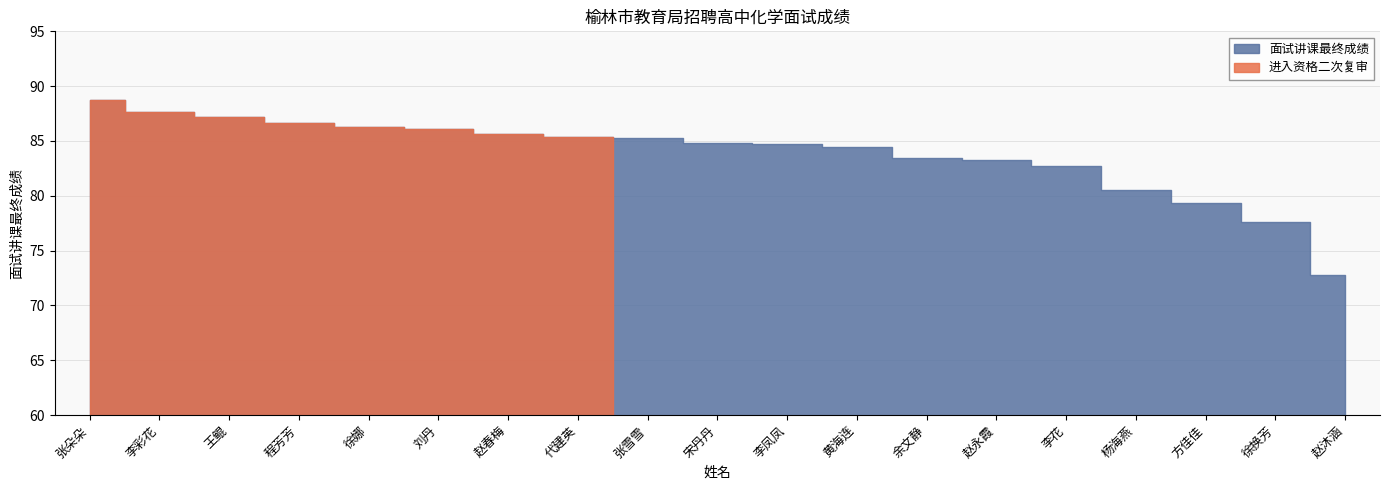

Is the value of 面试讲课最终成绩 at 李彩花 greater than the value of 进入复审 at 赵春梅?

Yes